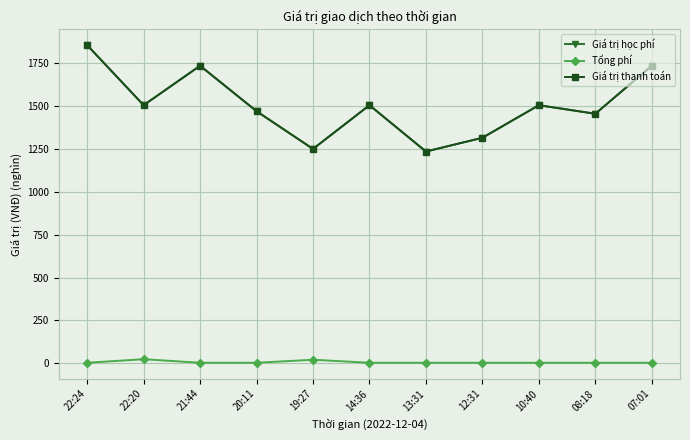

True or false: Giá trị thanh toán and Tổng phí cross at least once.

False